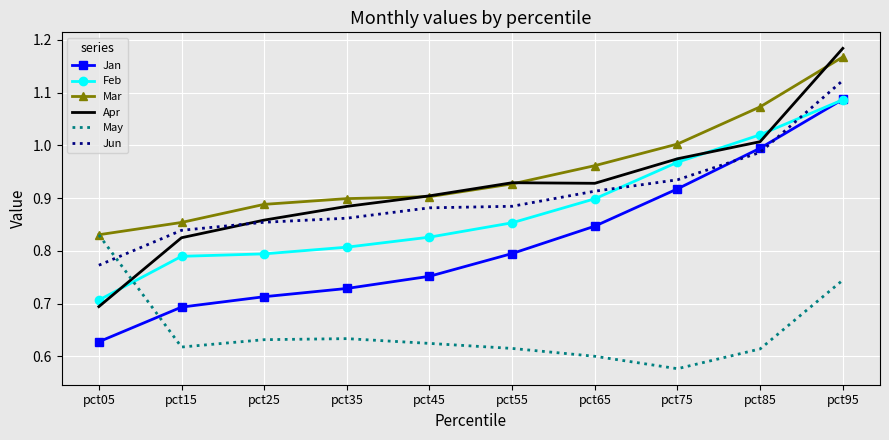

Which category has the lowest value in the May series?

pct75